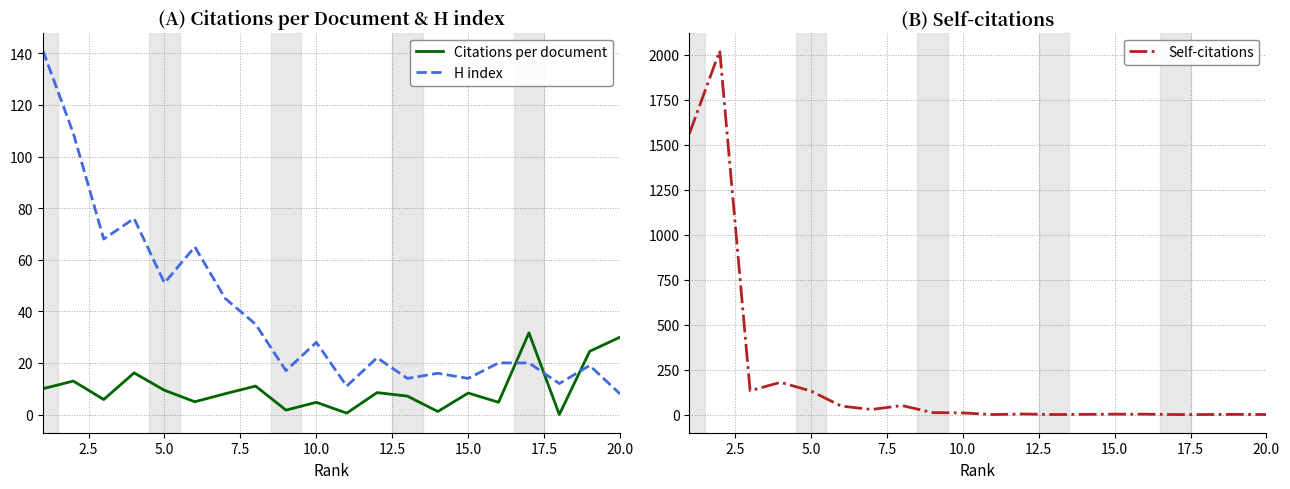

Reading left to right, list all the values displayed in this chart.

Citations per document: 10.0	13.0	5.8	16.1	9.4	5.0	8.1	11.0	1.7	4.7	0.6	8.5	7.1	1.2	8.3	4.8	31.7	0.0	24.5	30.0
H index: 141.0	109.0	68.0	76.0	51.0	65.0	45.0	35.0	17.0	28.0	11.0	22.0	14.0	16.0	14.0	20.0	20.0	12.0	19.0	8.0
Self-citations: 1561.0	2022.0	132.0	179.0	131.0	47.0	28.0	50.0	11.0	9.0	0.0	3.0	0.0	1.0	2.0	2.0	0.0	0.0	1.0	0.0